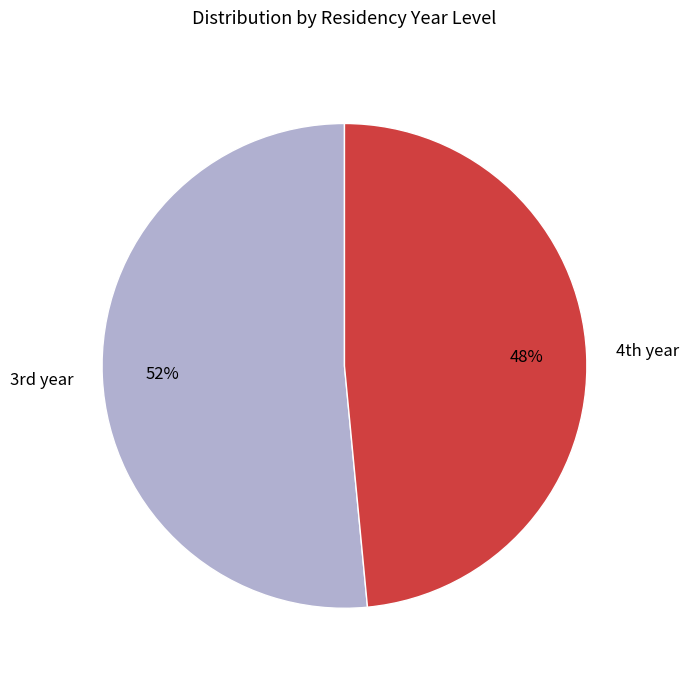

Count the number of slices in the pie.

2